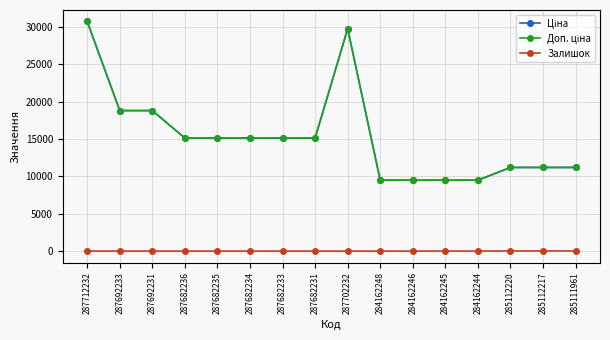

Read the Ціна value at 287682234.

15120.0